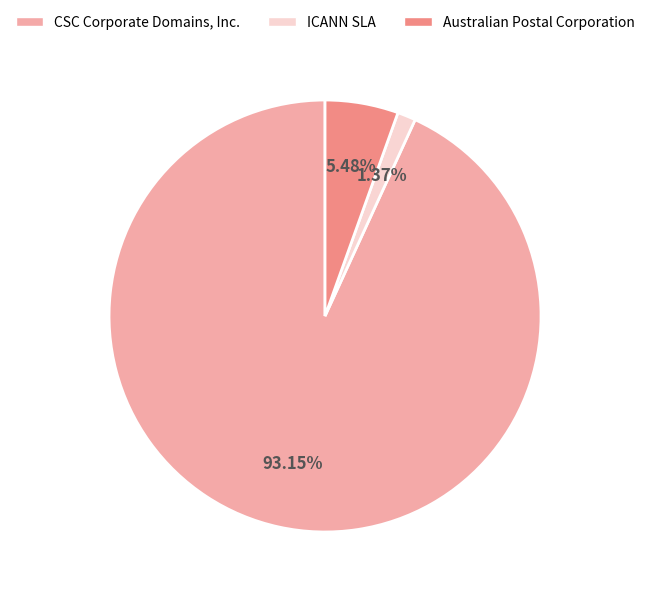

What percentage is the Australian Postal Corporation slice, to the nearest percent?

5%